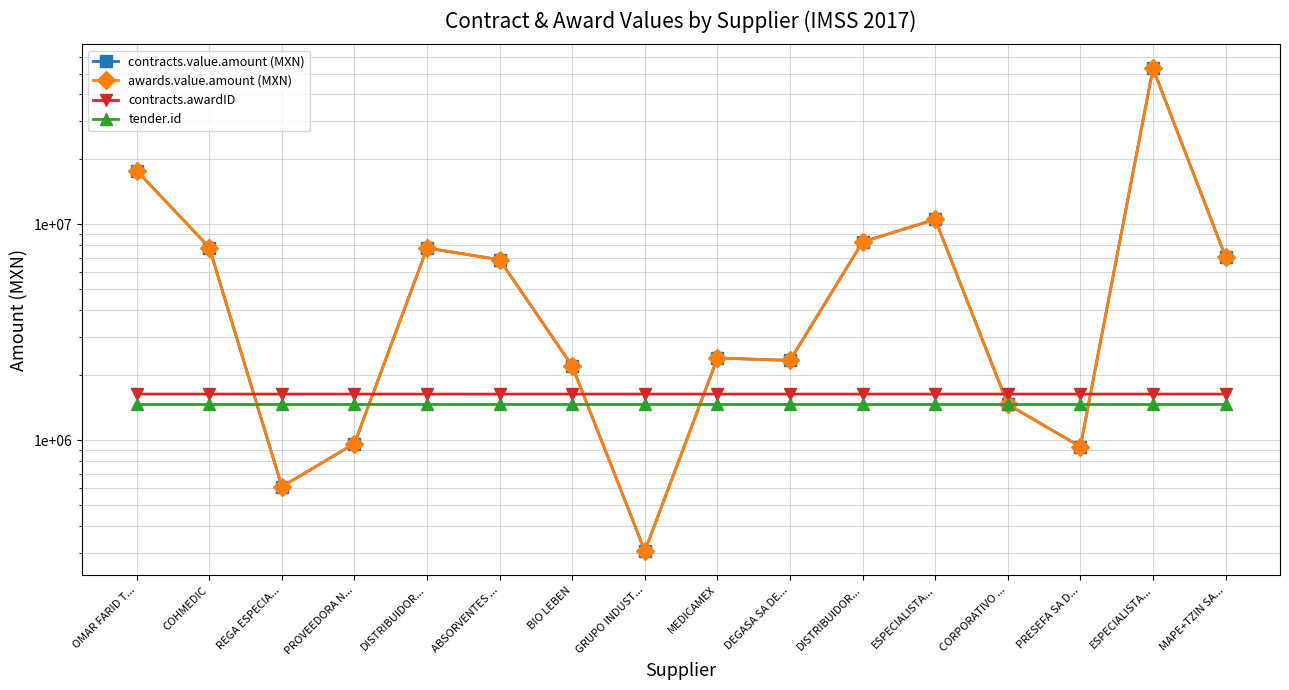

At which label does contracts.value.amount (MXN) first exceed 6857119?

OMAR FARID T...